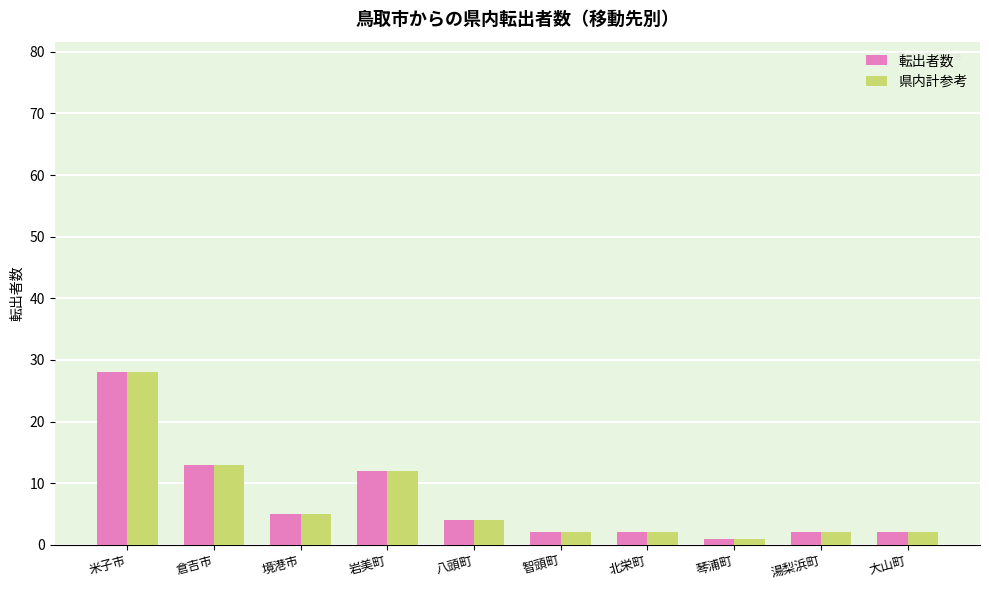

How many bars are there in total?

20